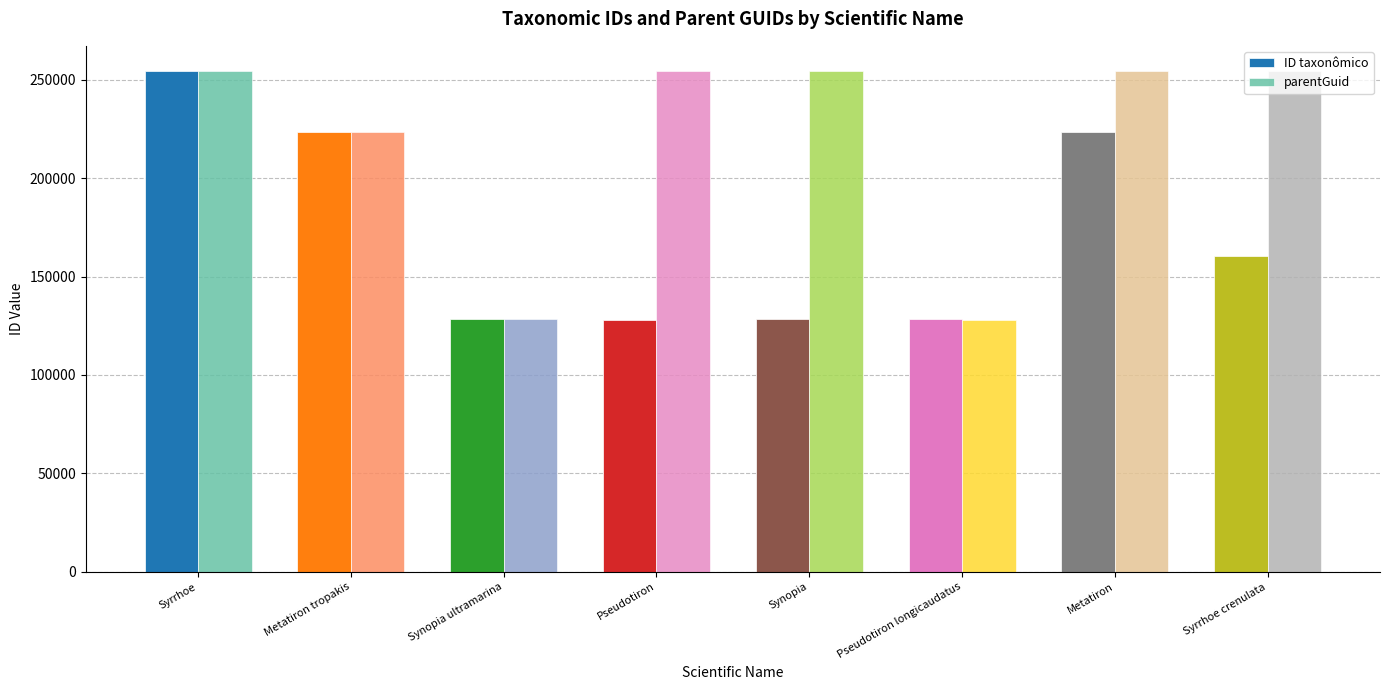

What is the value of the ID taxonômico bar at the 1st from the left?

254451